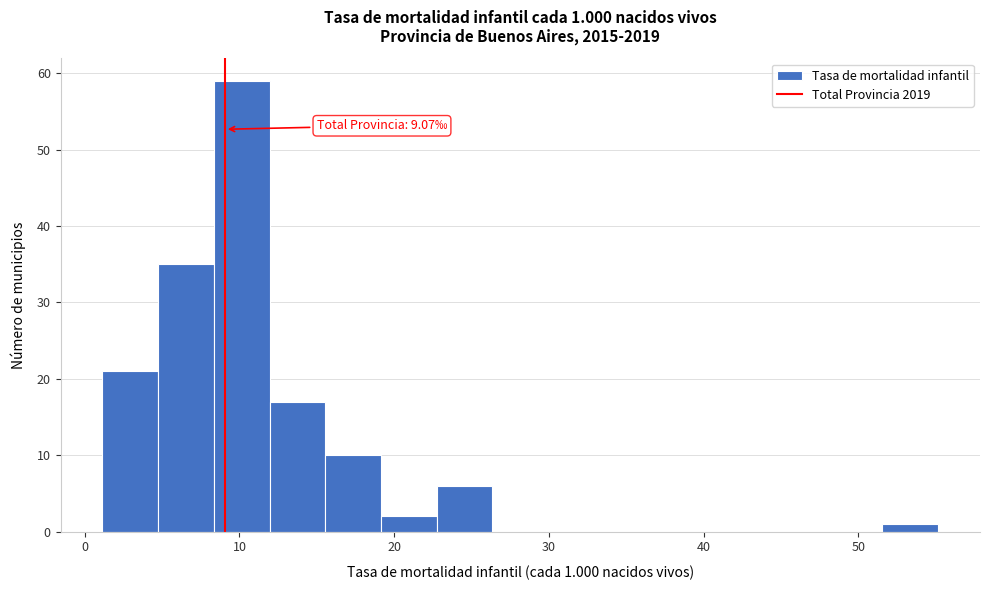

Read against the x-axis, roughly where is the centre of the tallest bar?

10